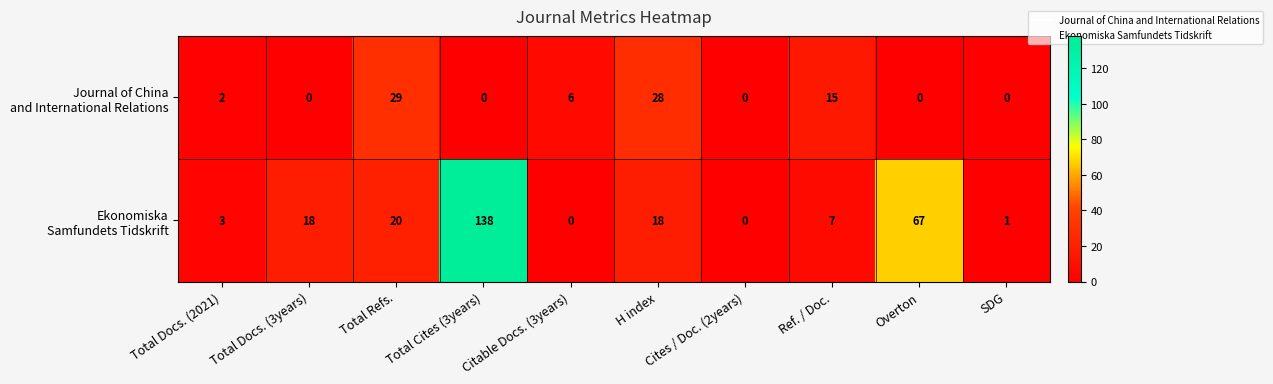

What is the difference between the highest and lowest values at Total Docs. (3years)?

18